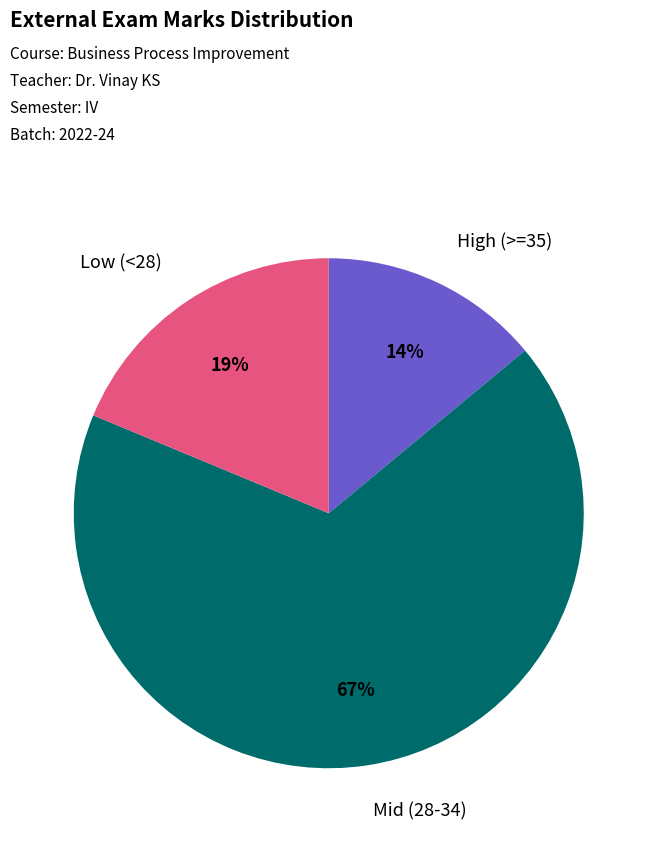

Does any single category account for the majority?

Yes